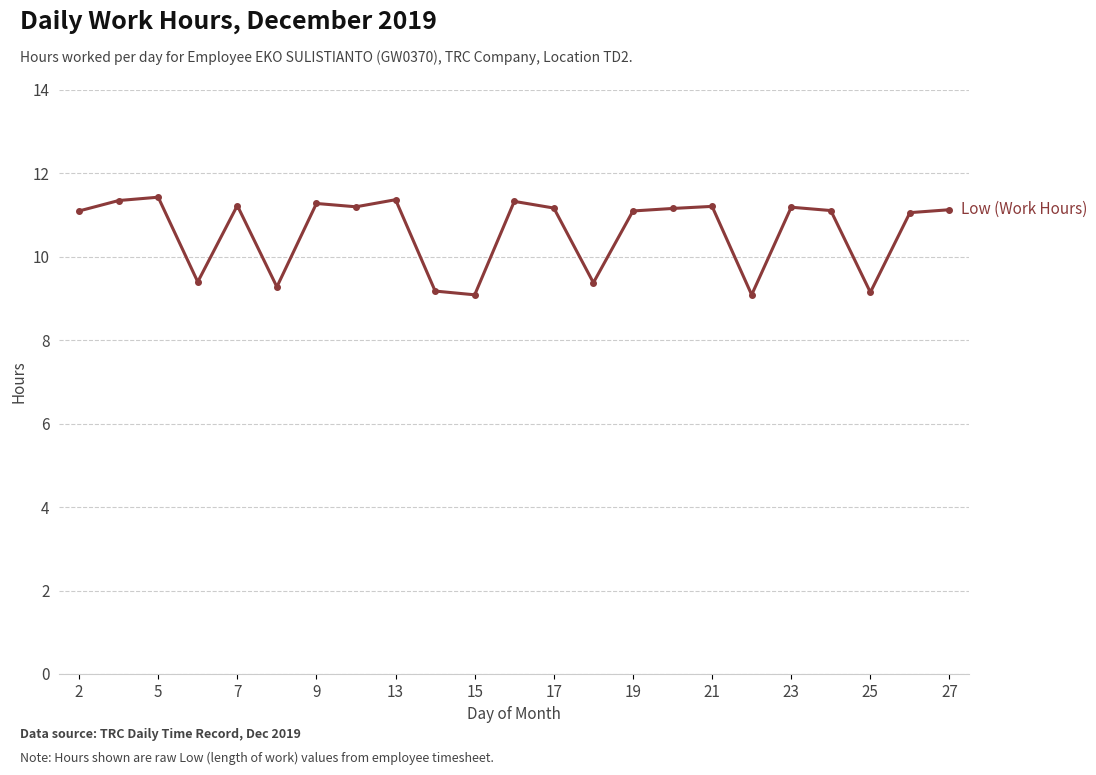

What is the difference between the maximum and minimum values?

2.3